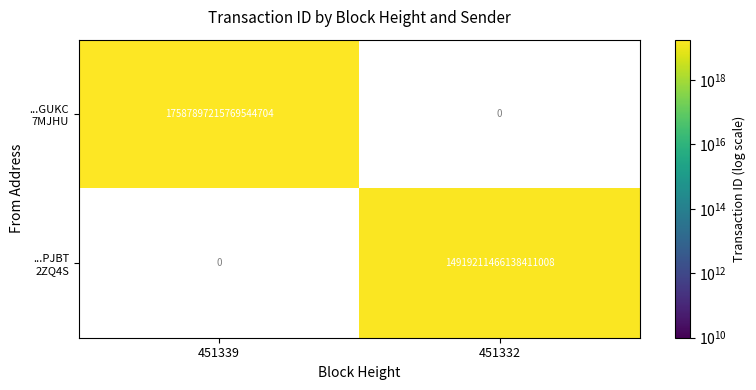

Is the value of ...GUKC 7MJHU at 451339 greater than the value of ...PJBT 2ZQ4S at 451332?

Yes